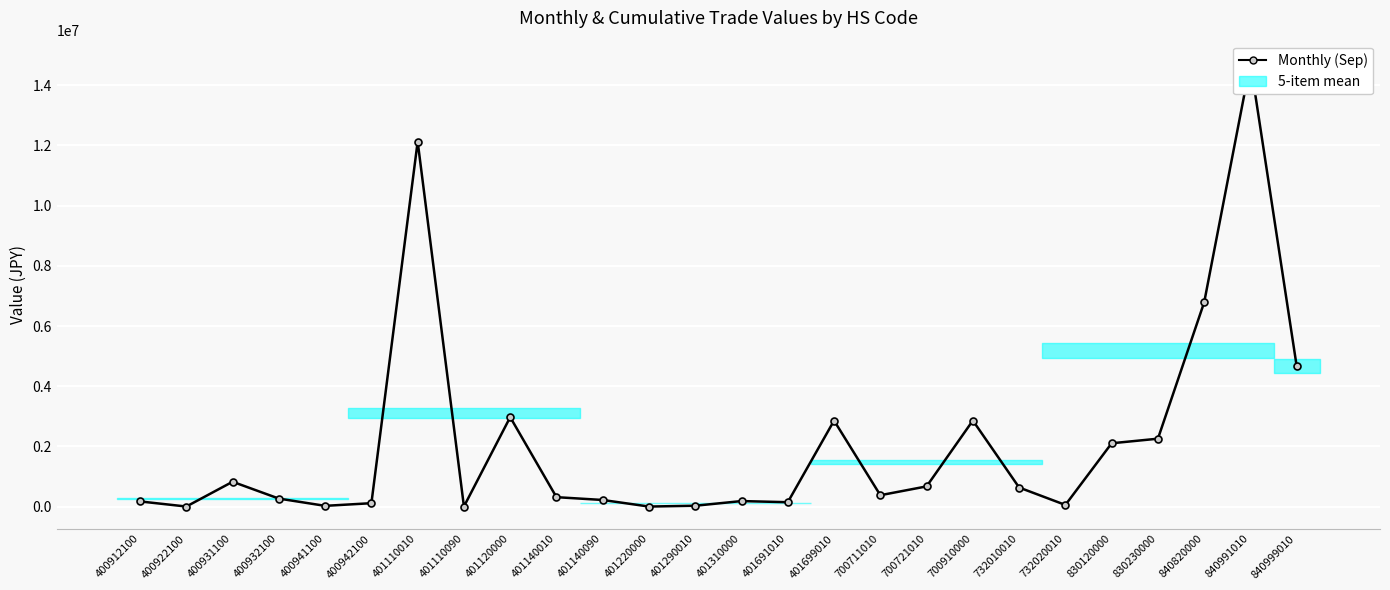

Rank the categories by value from highest to lowest.

840991010, 401110010, 840820000, 840999010, 401120000, 700910000, 401699010, 830230000, 830120000, 400931100, 700721010, 732010010, 700711010, 401140010, 400932100, 401140090, 401310000, 400912100, 401691010, 400942100, 732020010, 401290010, 400941100, 401110090, 400922100, 401220000